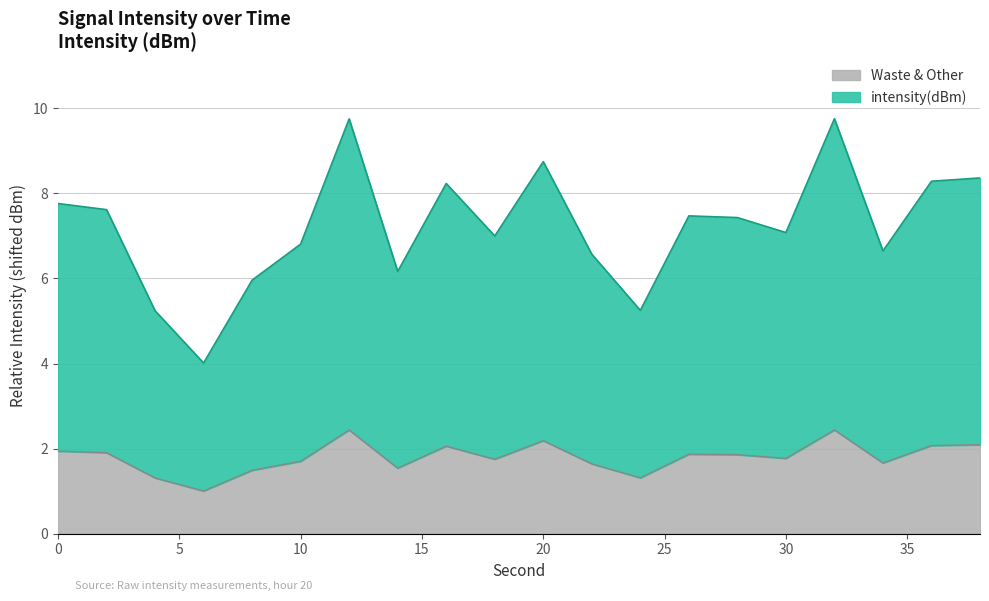

What are all the series names shown in the legend?

Waste & Other, intensity(dBm)